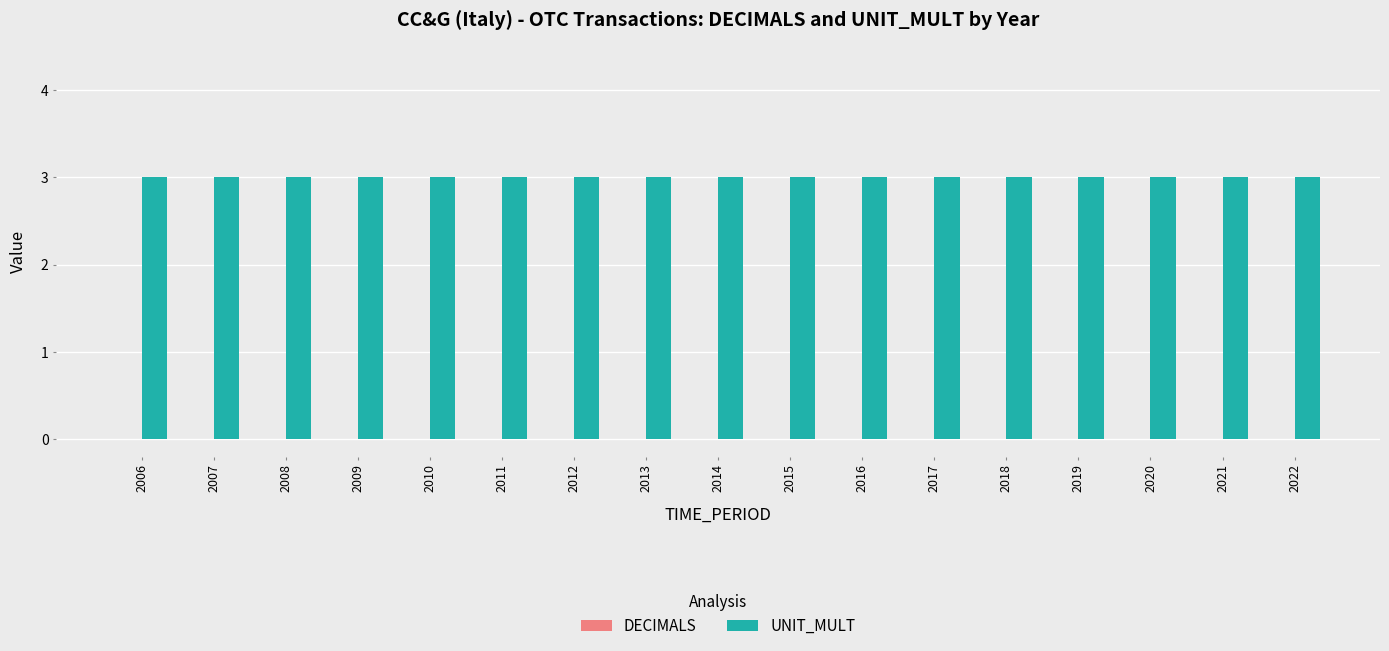

What is the value of the UNIT_MULT bar at the 9th from the left?

3